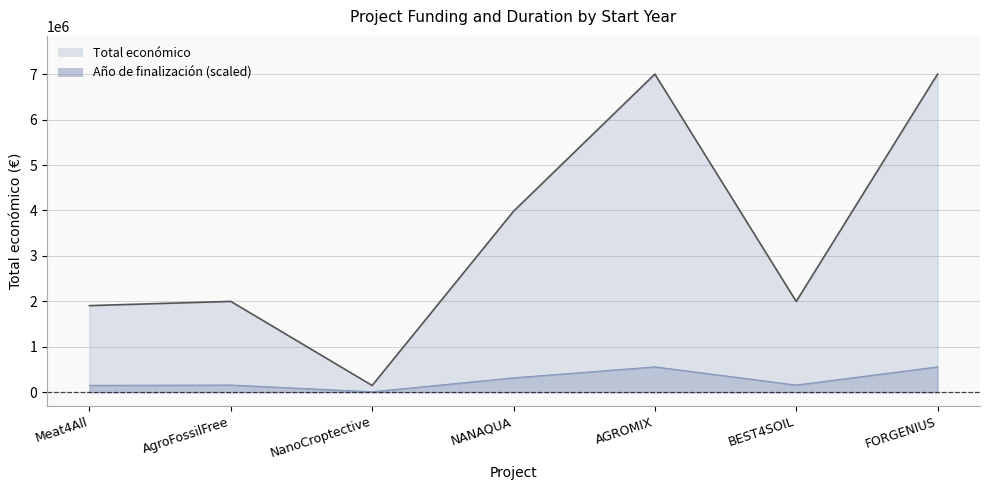

What is the label of the 3rd point from the right?

AGROMIX